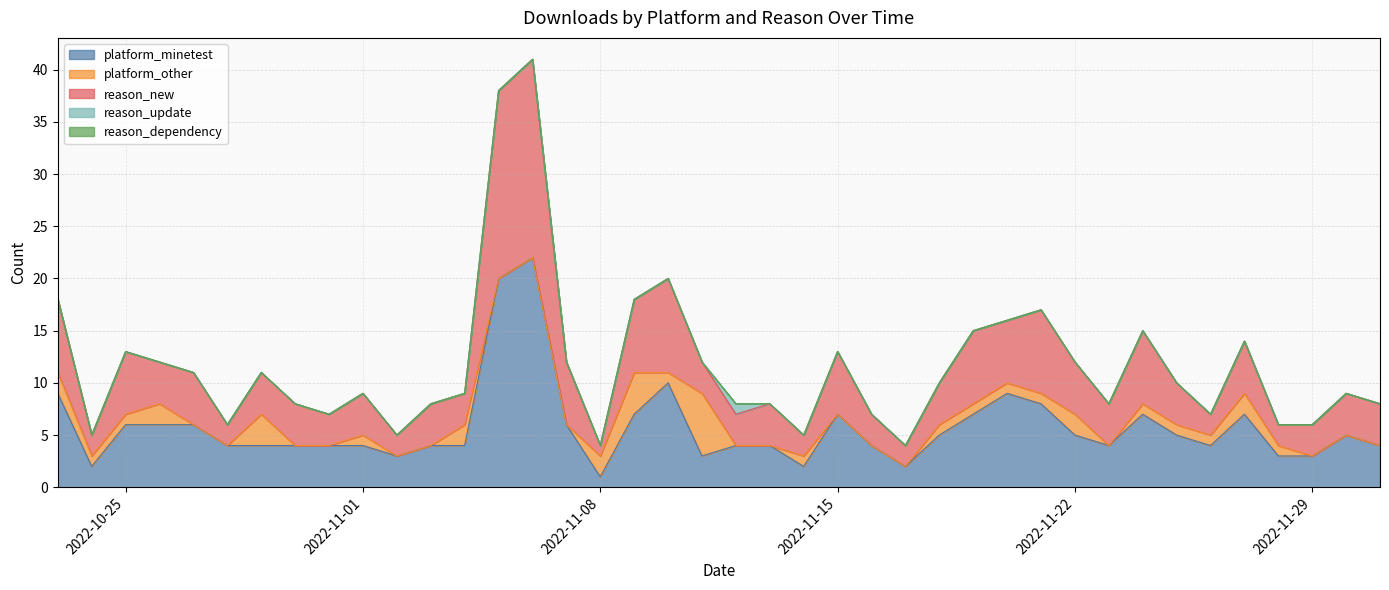

What is the approximate value of platform_minetest at 2022-11-18, to the nearest 5?

5